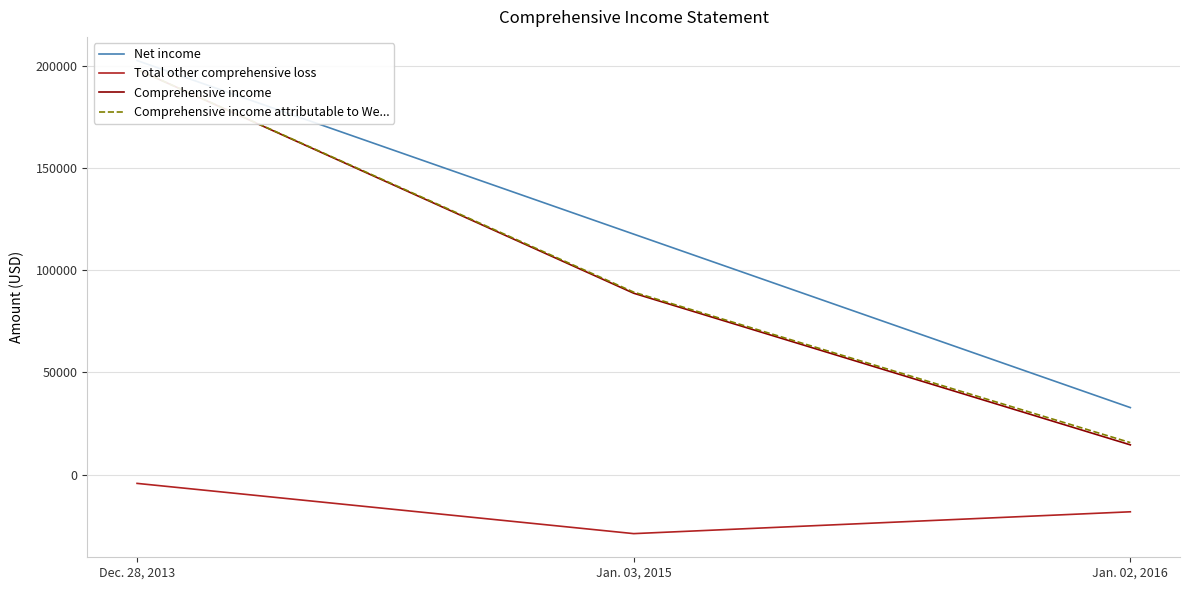

What is the total value across all series at Jan. 02, 2016?

44684